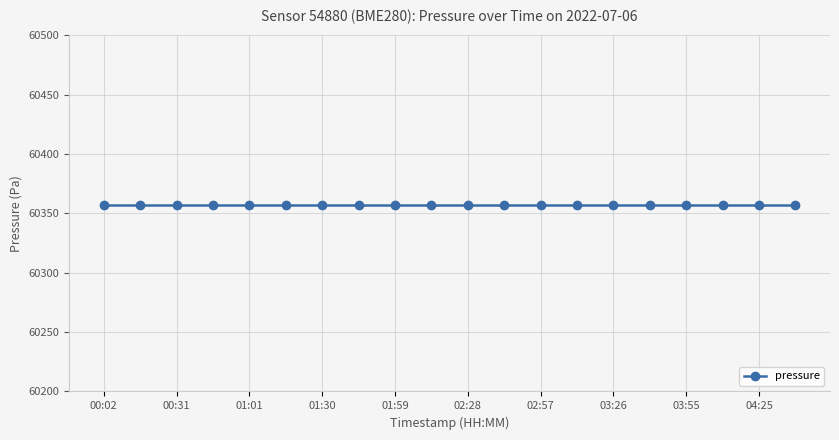

Which series has the widest spread of values?

pressure